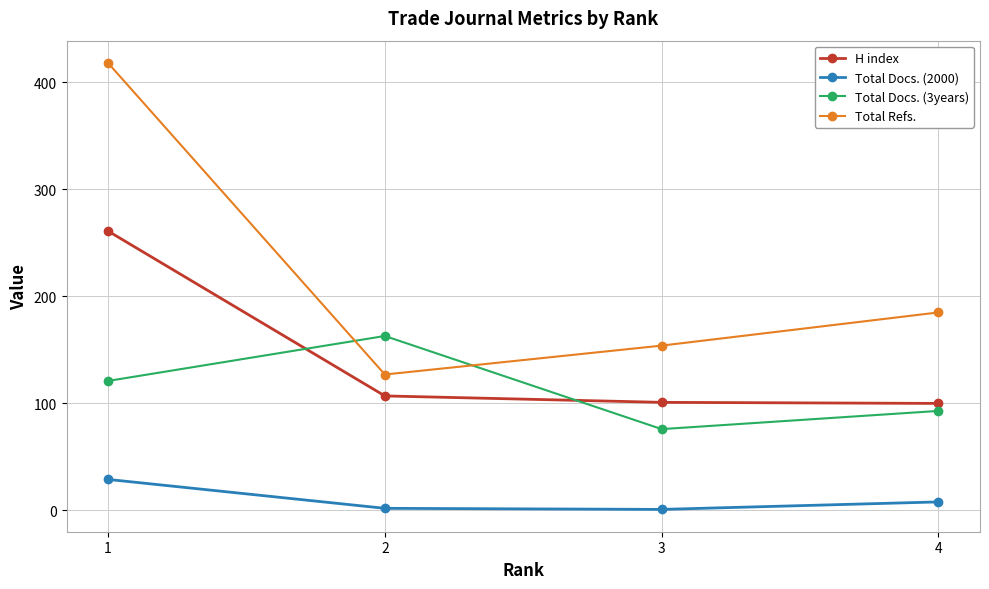

How many times do Total Docs. (3years) and Total Refs. cross each other?

2